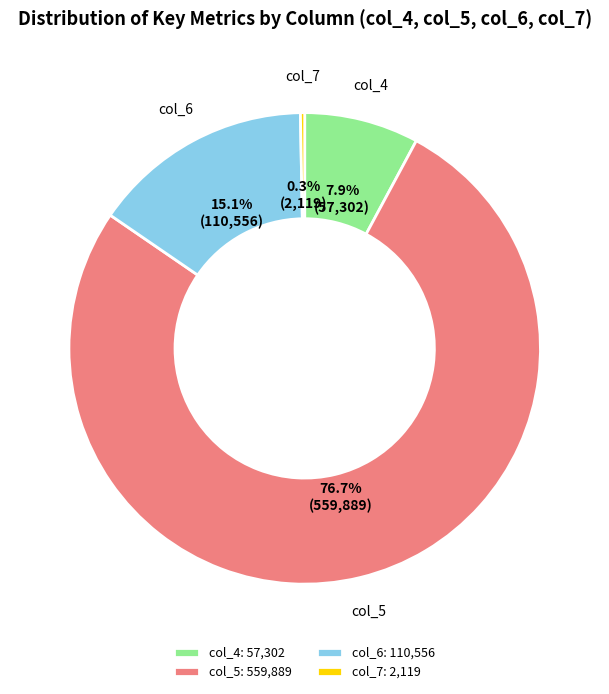

Is the sum of col_7 and col_6 greater than half?

No